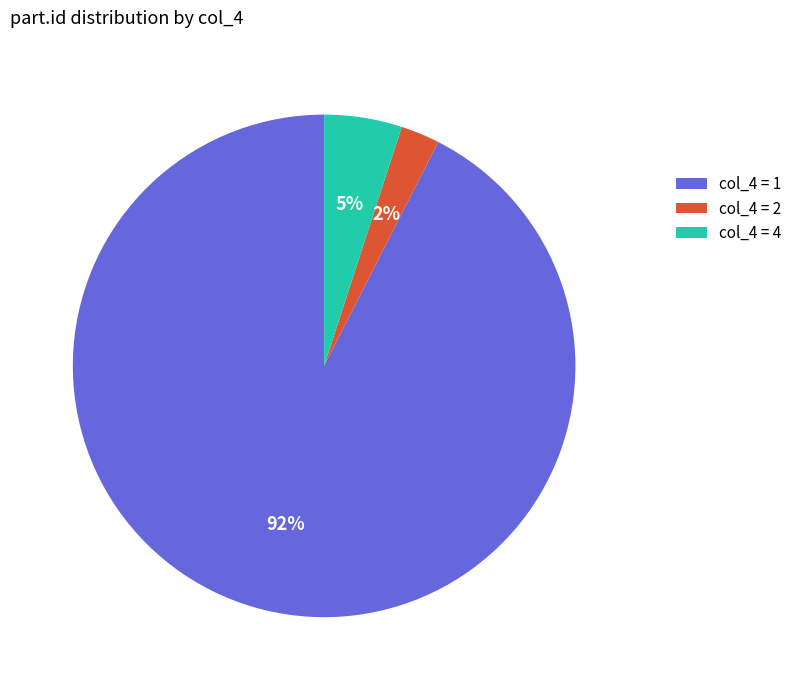

To the nearest percent, what is the average slice percentage?

33%